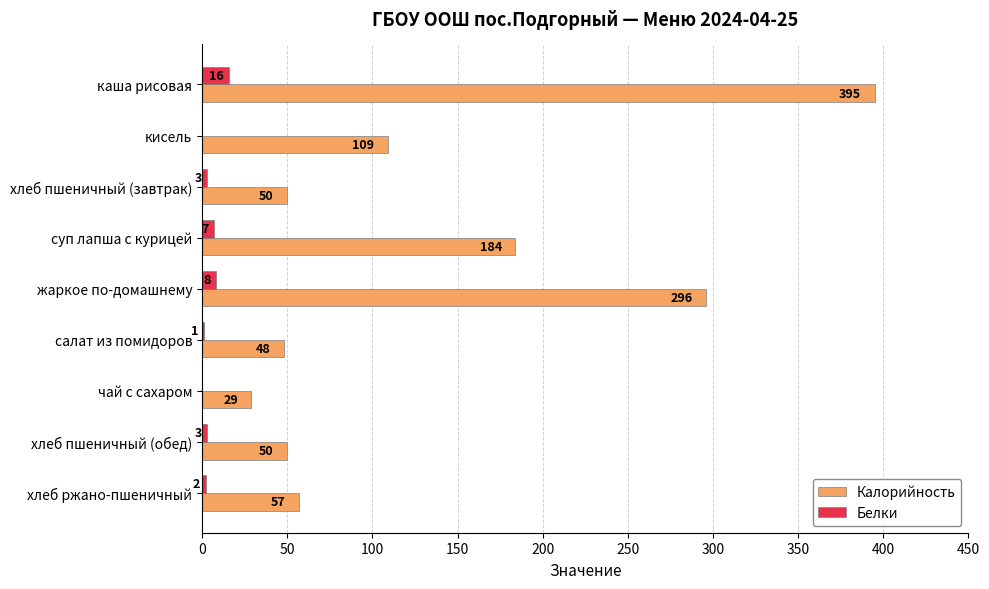

Which series has the largest total across all categories?

Калорийность